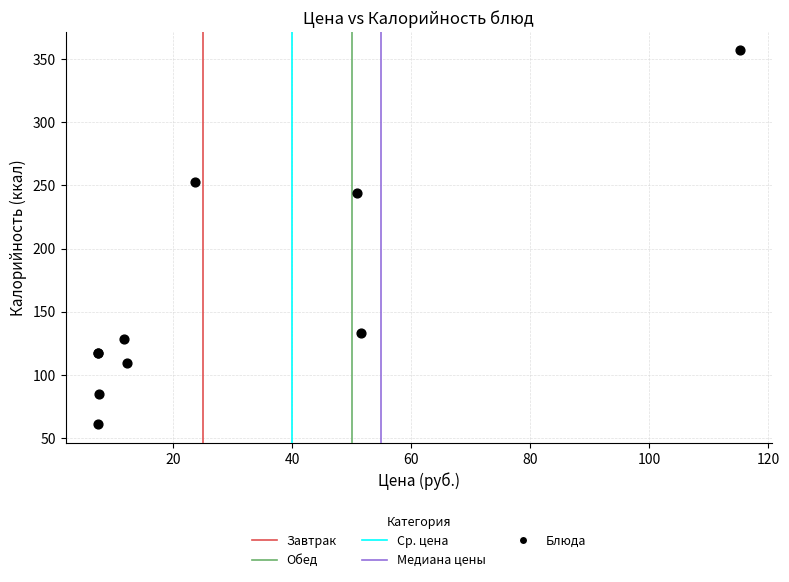

What Y value in the scatter plot is closest to 209?

244